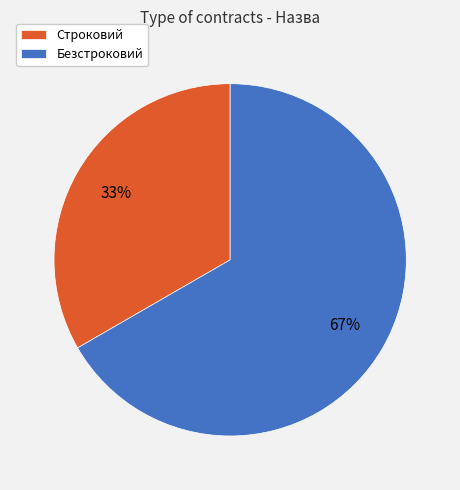

How many segments does this pie chart have?

2